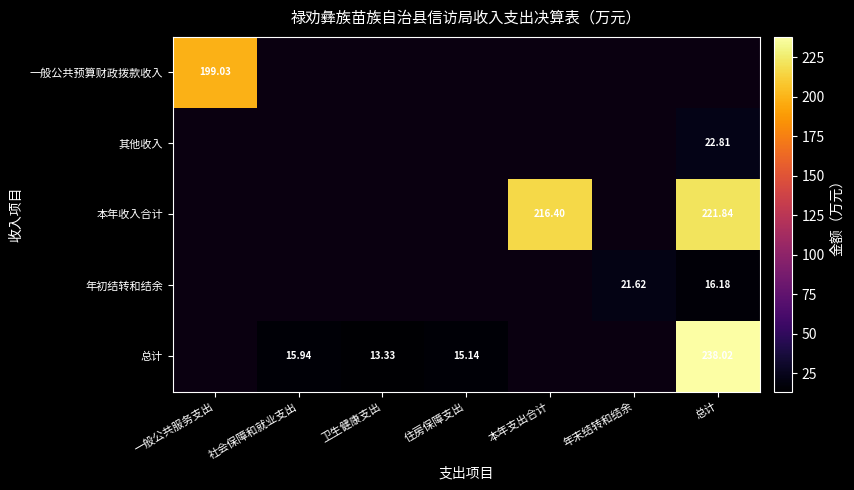

Which category has the highest value across all series?

总计